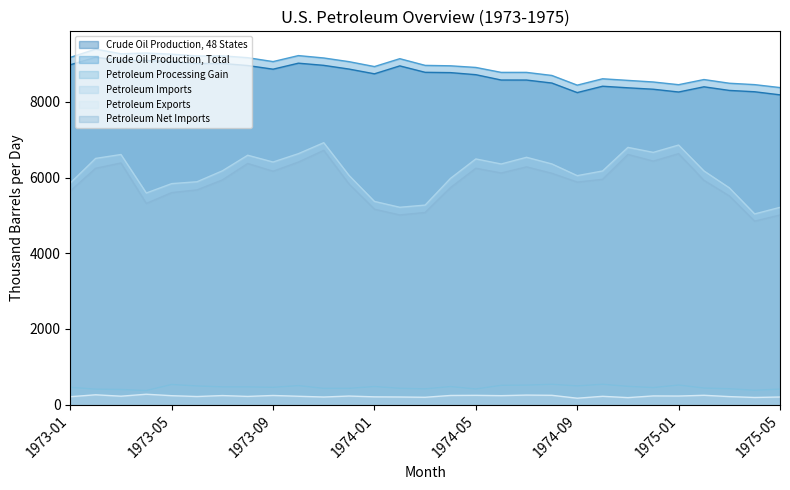

True or false: Crude Oil Production, Total and Crude Oil Production, 48 States cross at least once.

False